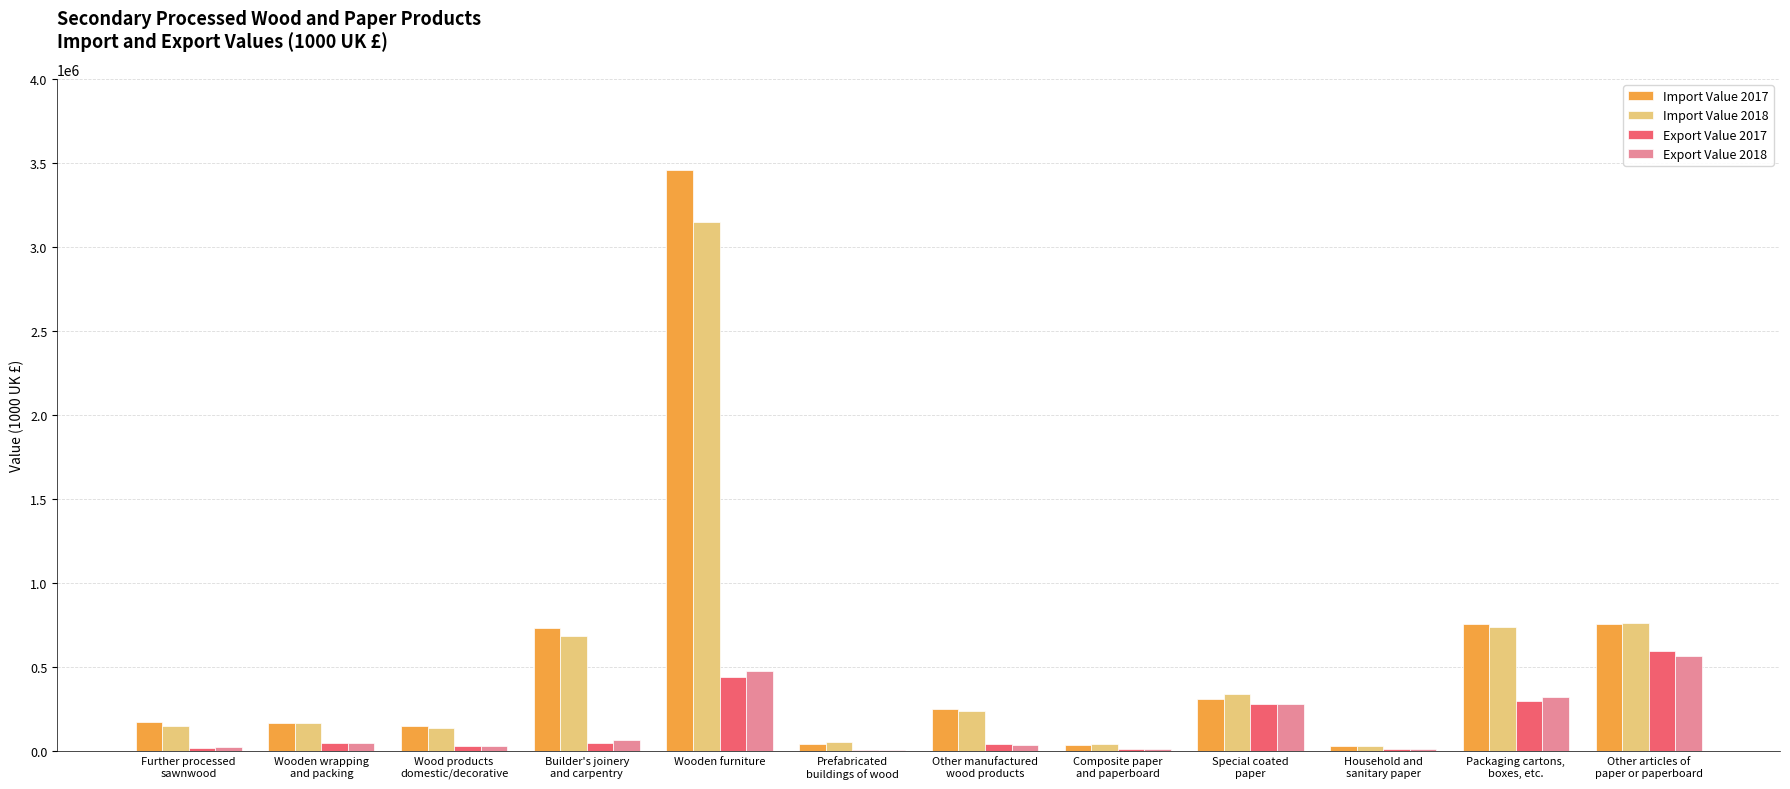

At which category is the sum across all series the highest?

Wooden furniture